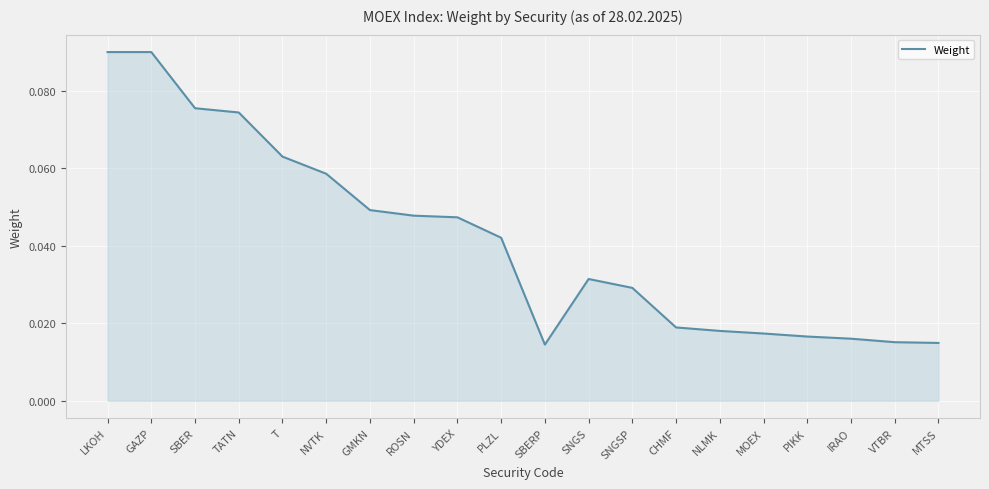

True or false: the data shows 0.0 at T.

False